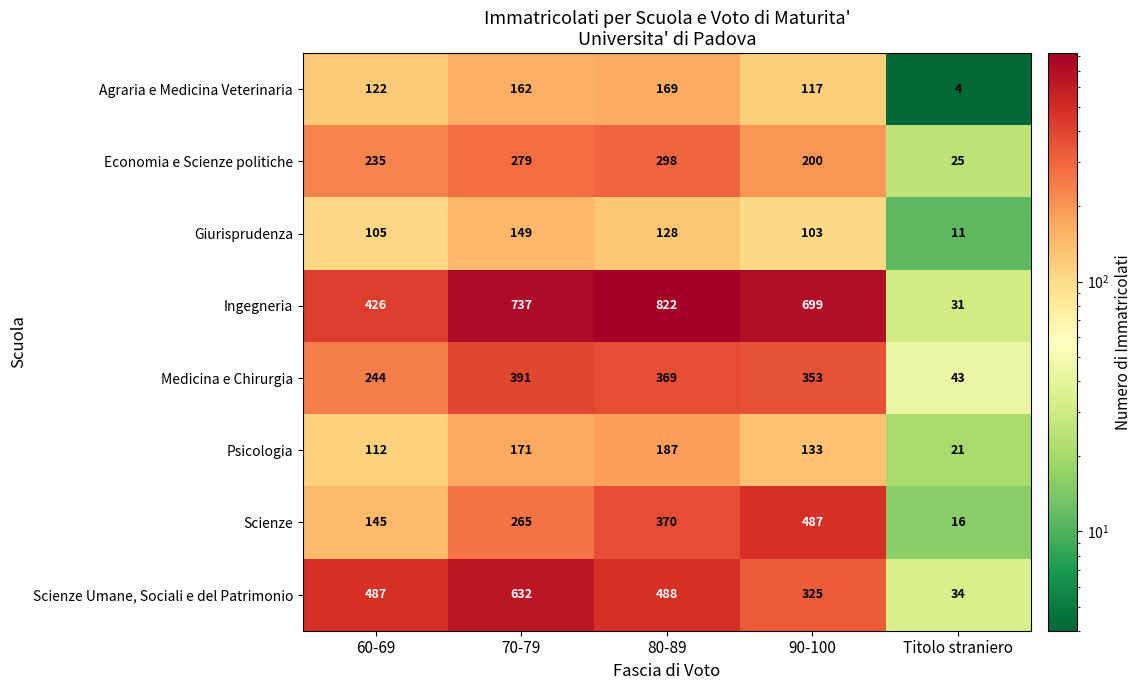

What is the sum of the Medicina e Chirurgia values at 80-89 and 60-69?

613